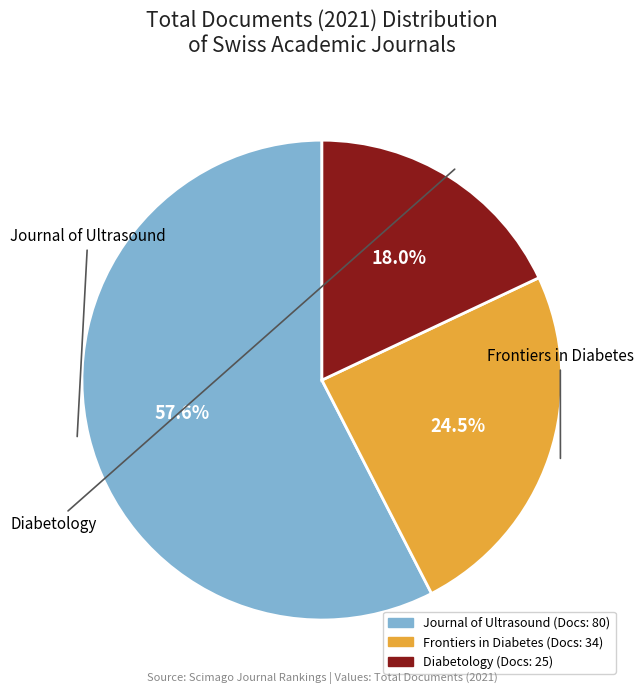

Is the sum of Diabetology and Frontiers in Diabetes greater than half?

No